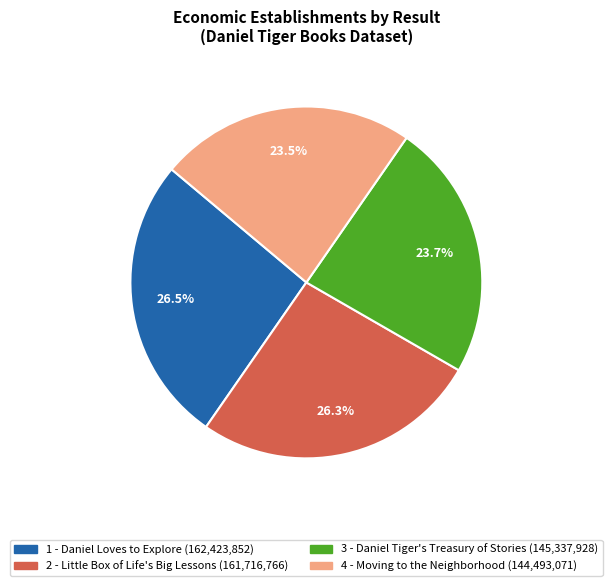

What percentage is NOT represented by 4 - Moving to the Neighborhood?

76.5%